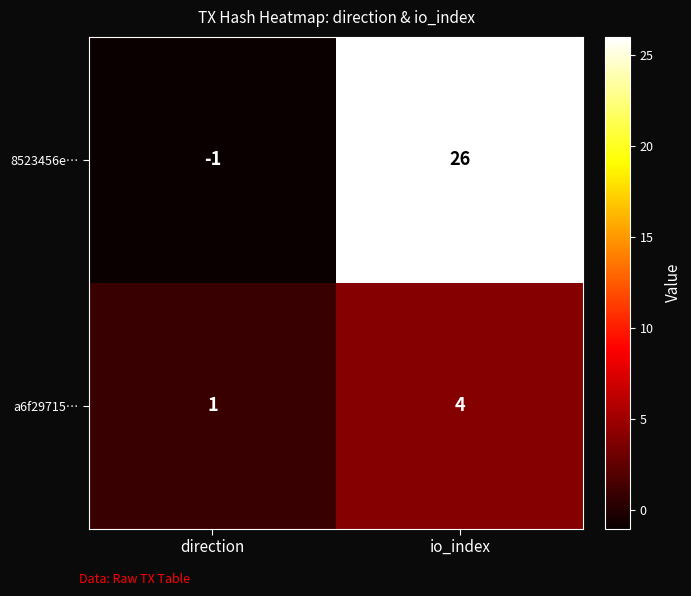

Which series has the widest spread of values?

8523456e…